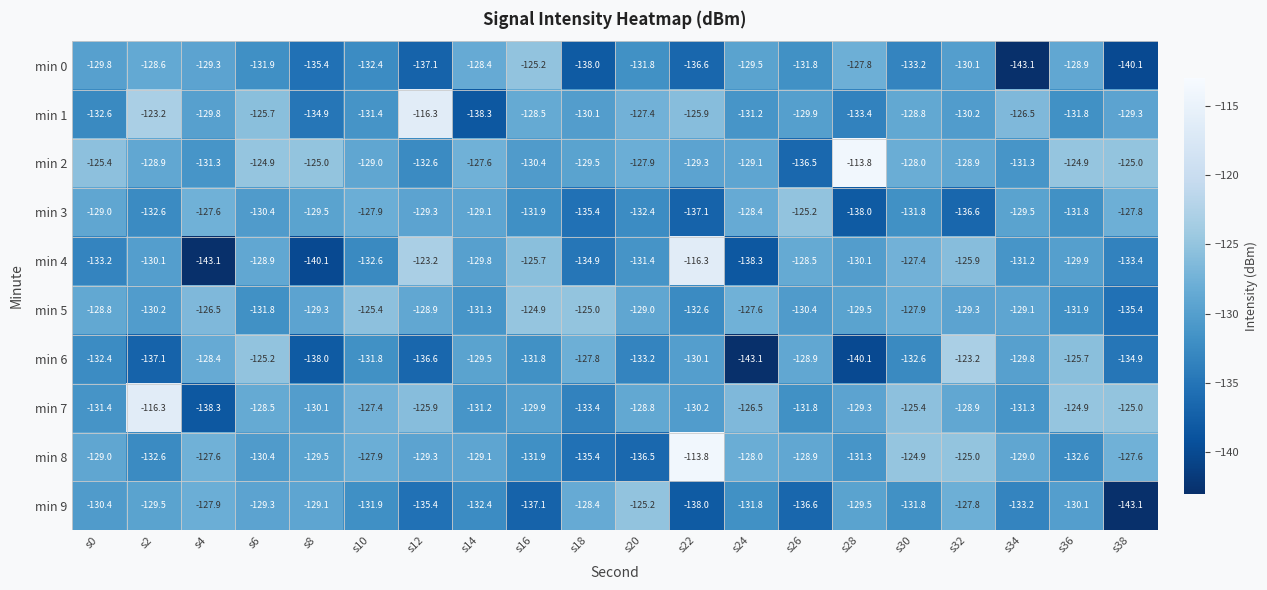

Which series has the largest range (max minus min)?

min 4